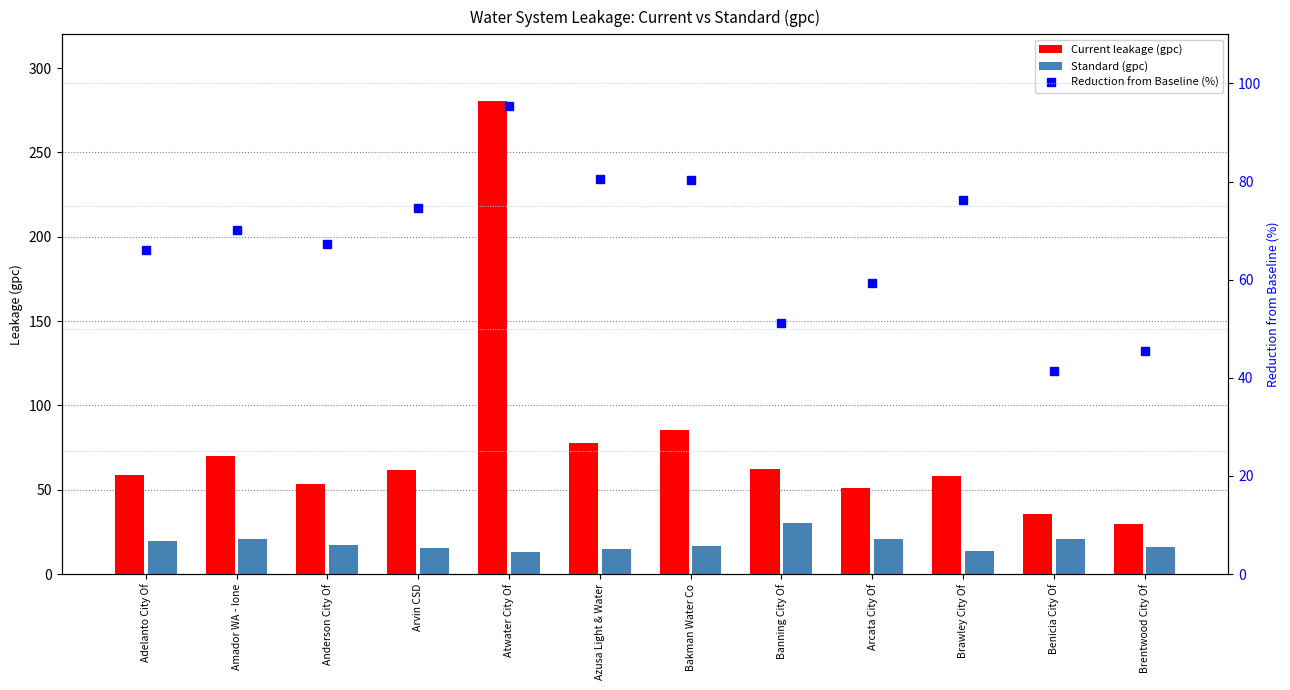

Rank the categories by Current leakage (gpc) value from lowest to highest.

Brentwood City Of, Benicia City Of, Arcata City Of, Anderson City Of, Brawley City Of, Adelanto City Of, Arvin CSD, Banning City Of, Amador WA - Ione, Azusa Light & Water, Bakman Water Co, Atwater City Of